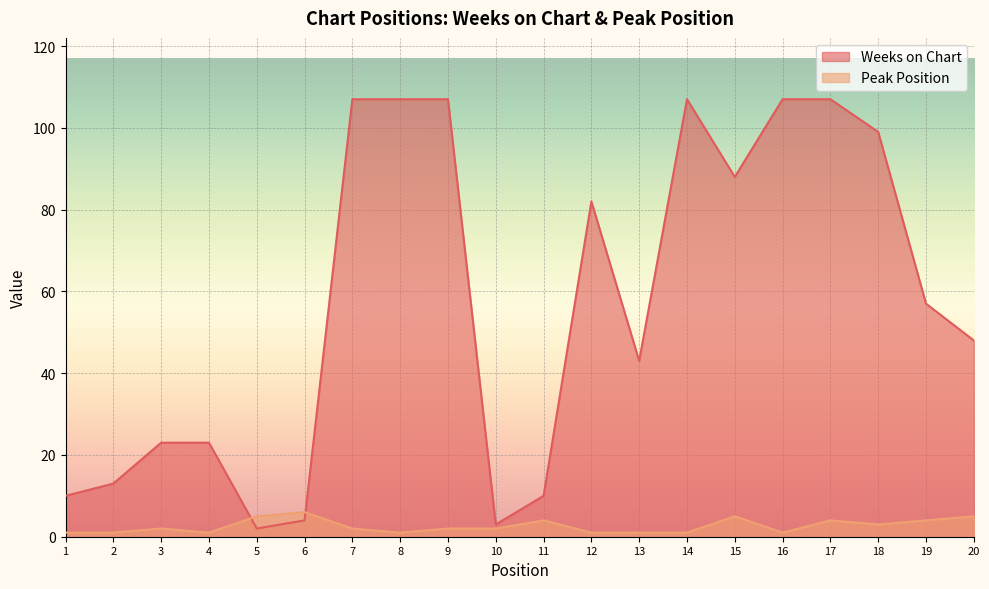

The Peak Position series shows 5 at 19. True or false?

False